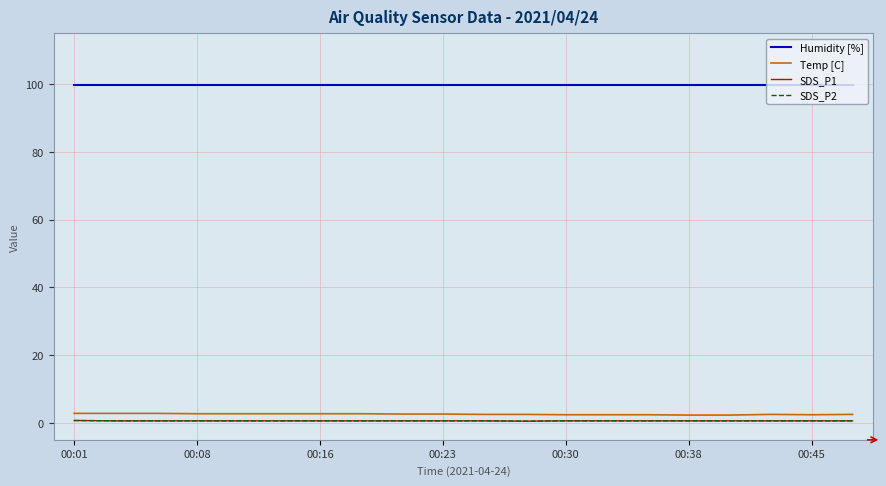

Where is the first local minimum for Temp [C]?

00:45